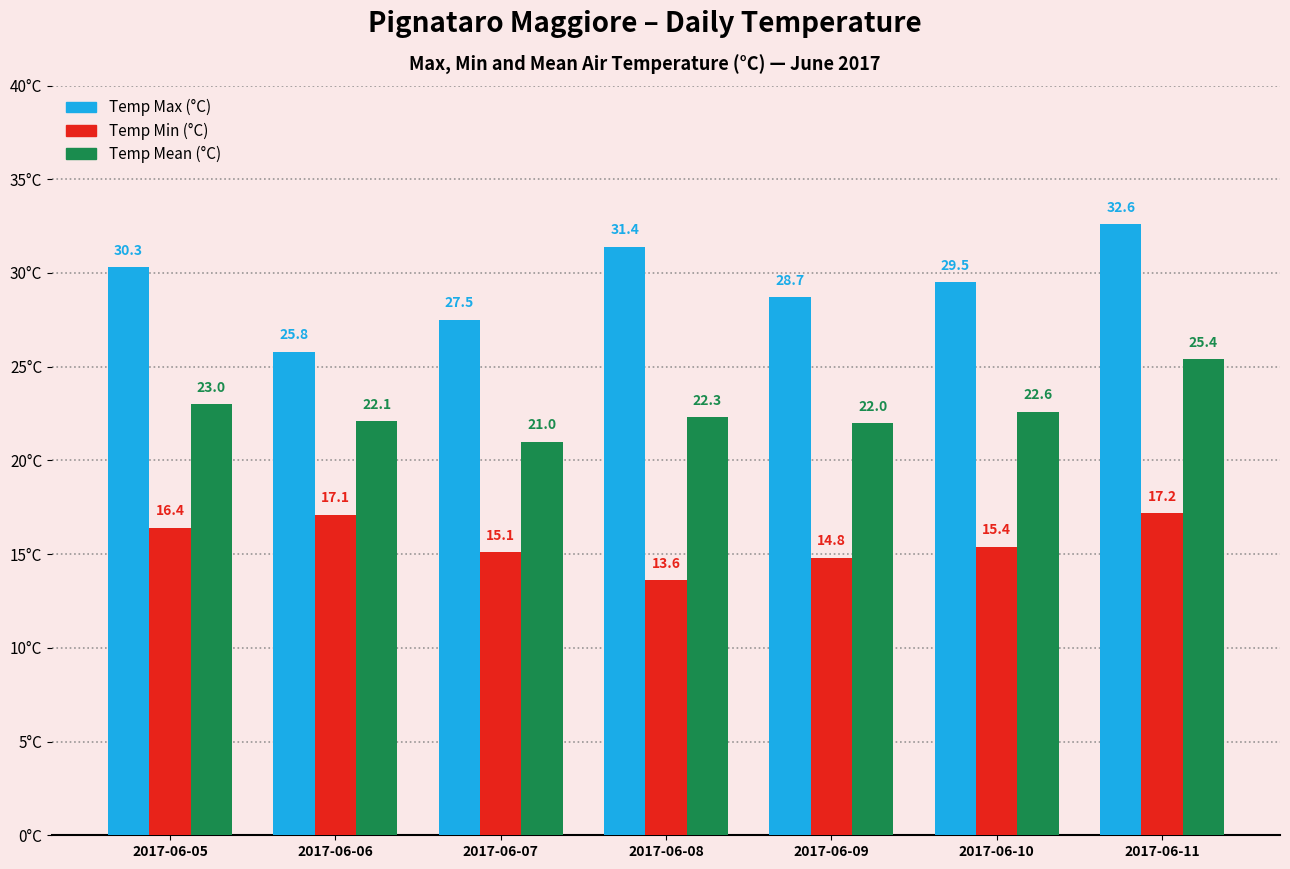

What is the difference between the maximum and second lowest values in the Temp Max (°C) series?

5.1